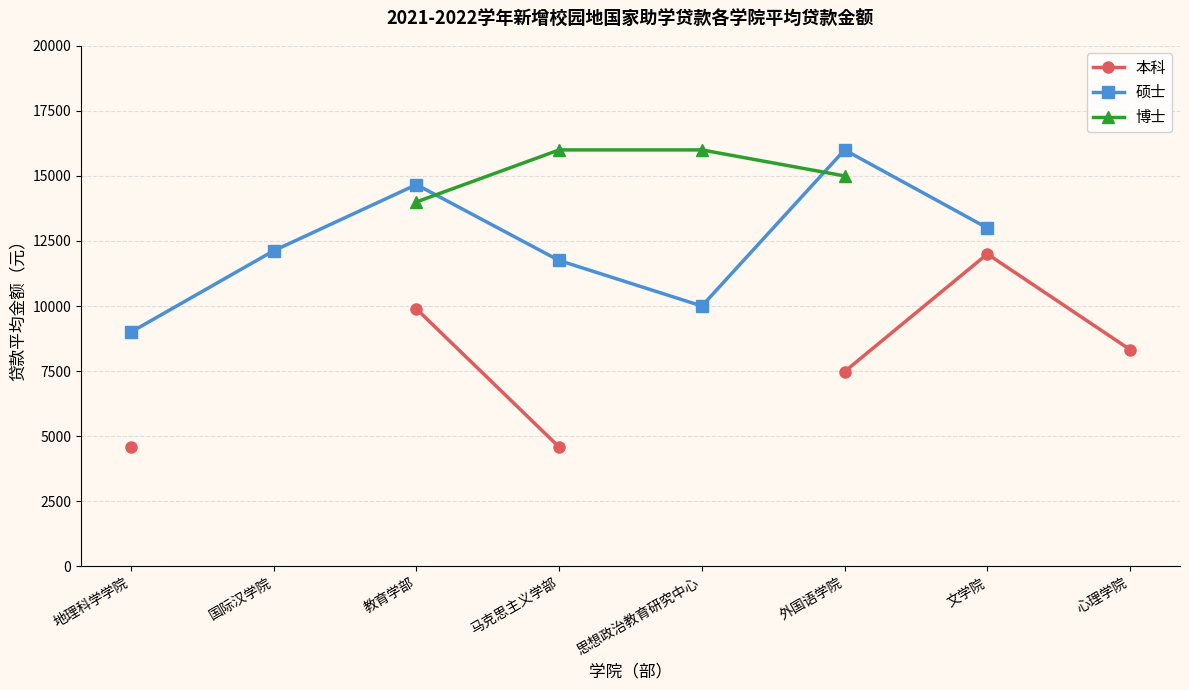

True or false: 本科 and 博士 cross at least once.

False